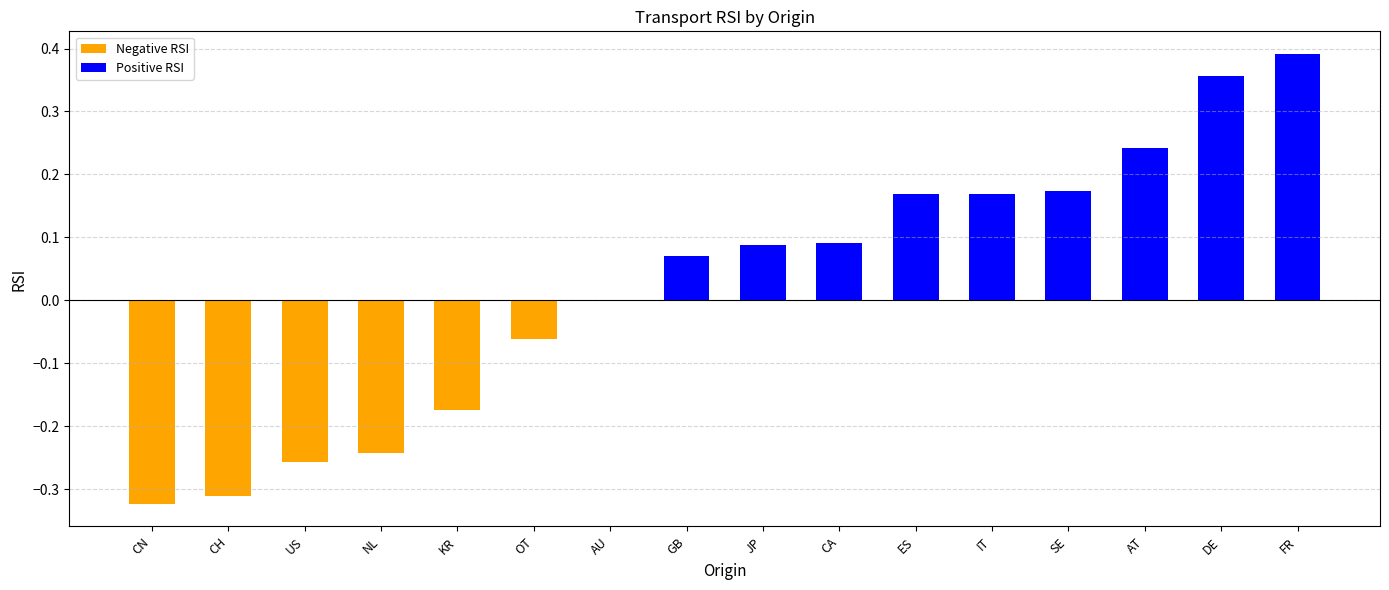

At which category does the chart reach its peak across all series?

FR